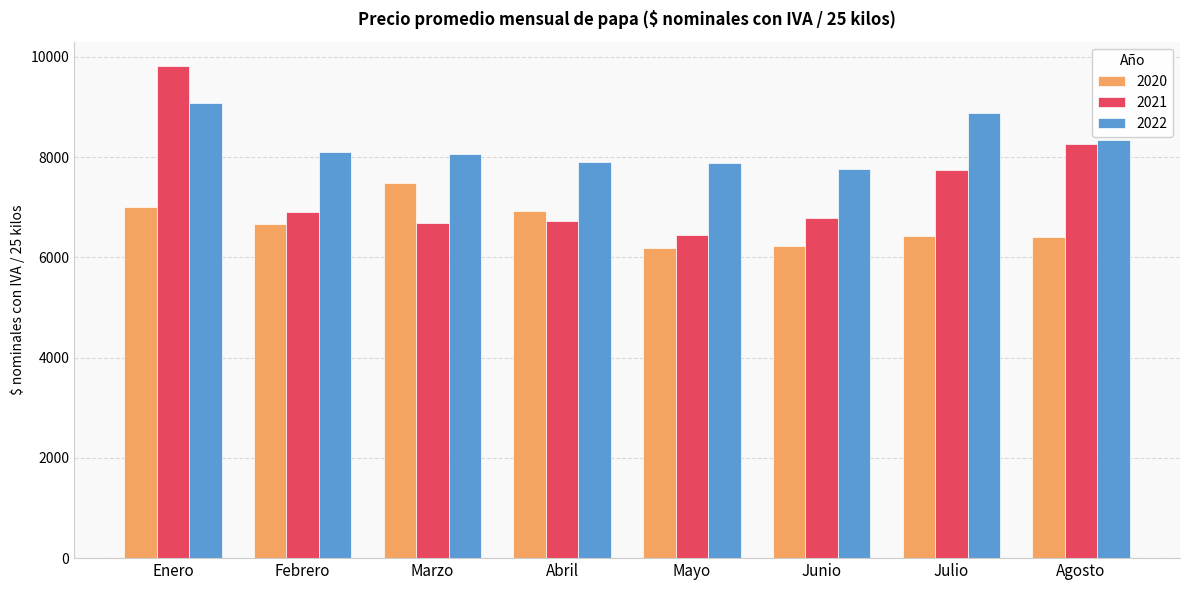

What is the smallest value displayed?

6187.3